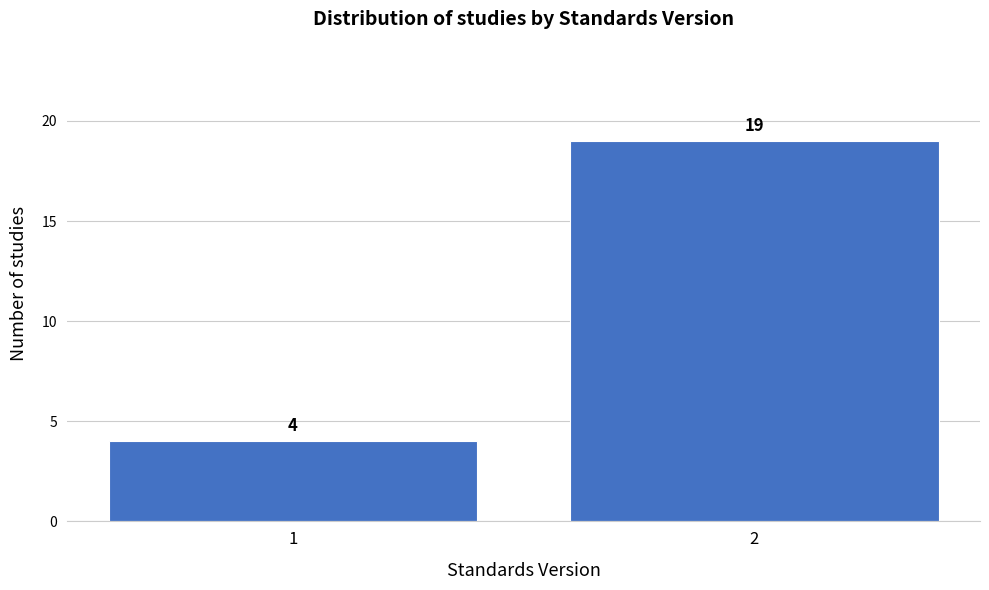

Reading right to left, what are all the values shown in this chart?

2=19	1=4